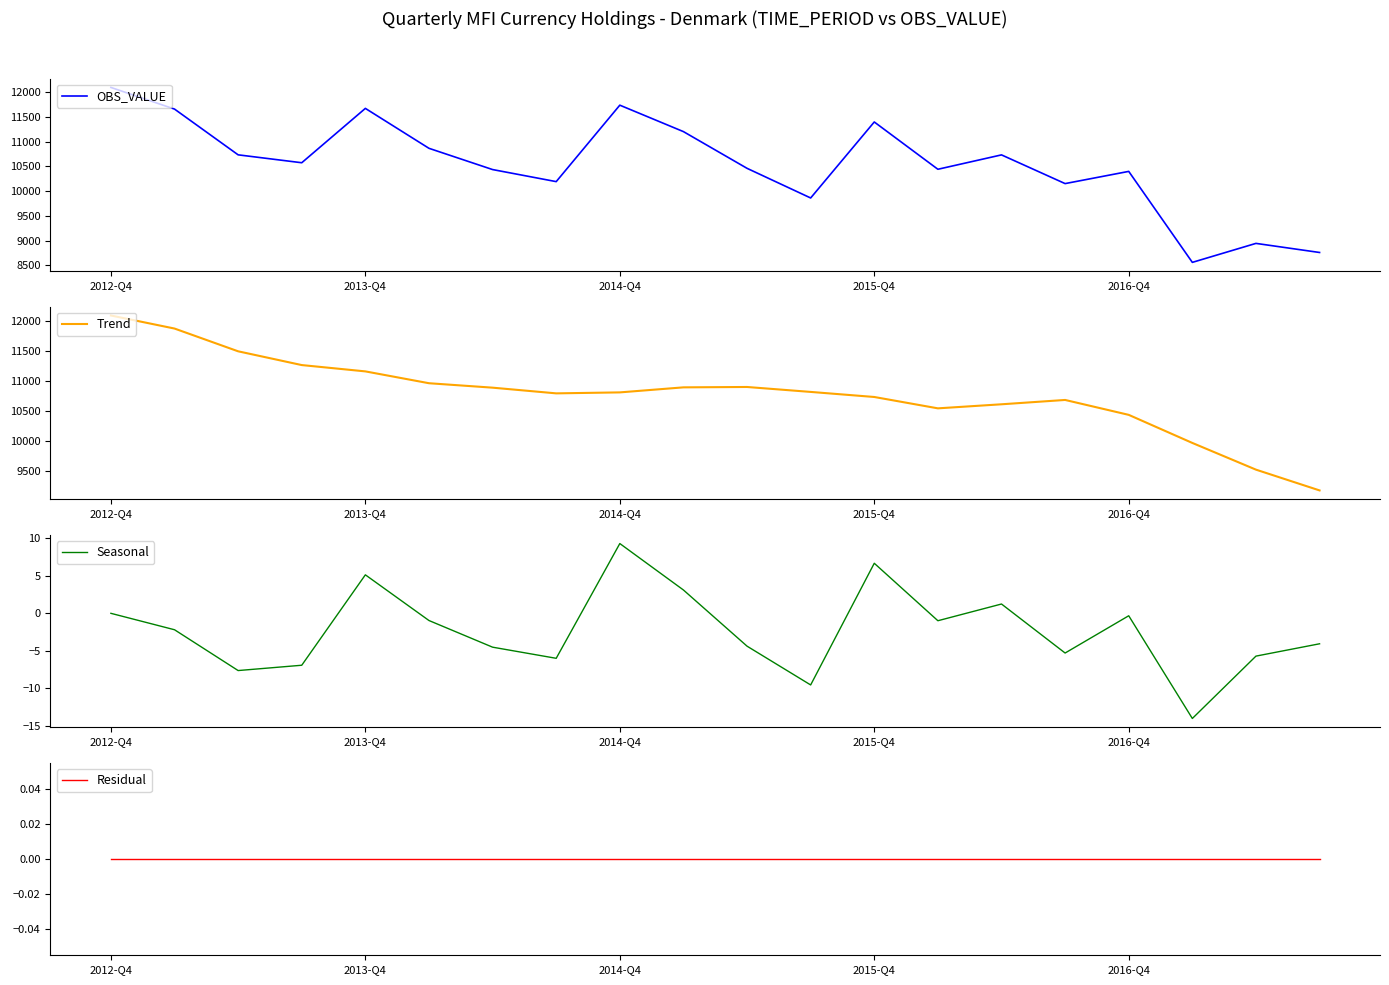

How many data points in Seasonal are less than -2?

11